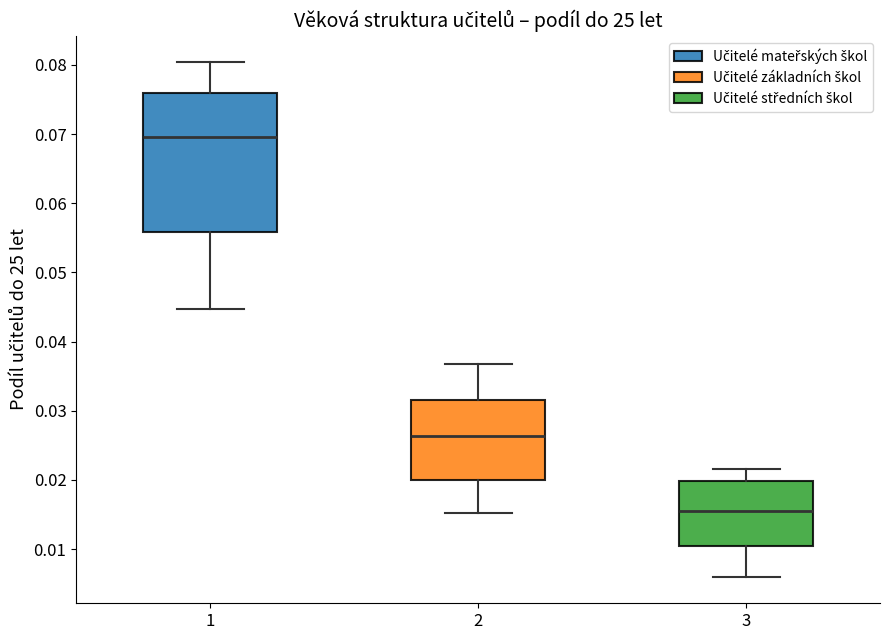

Which box has the lowest median line?

3